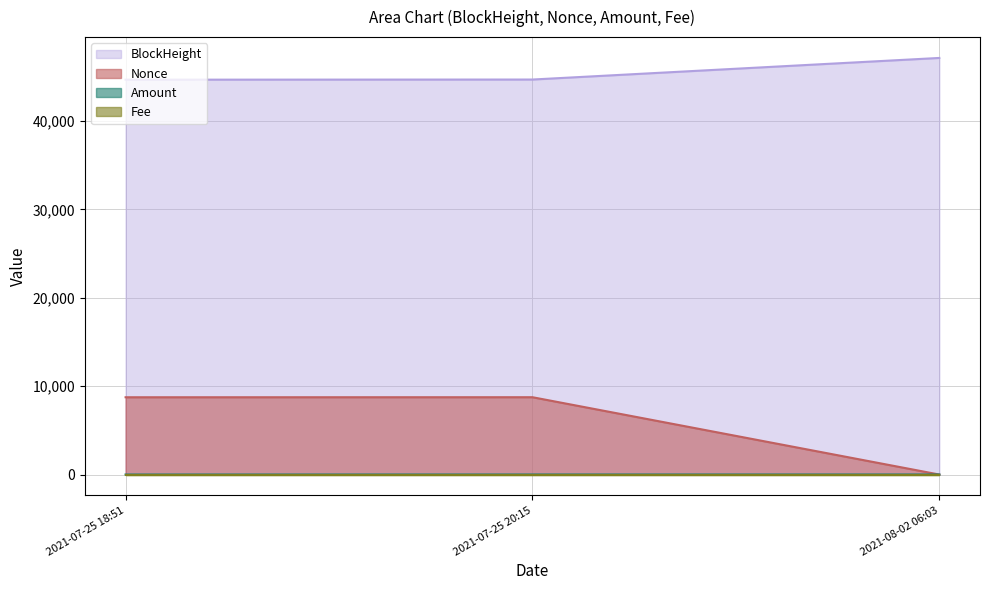

What is the average value of the BlockHeight series?

45515.7